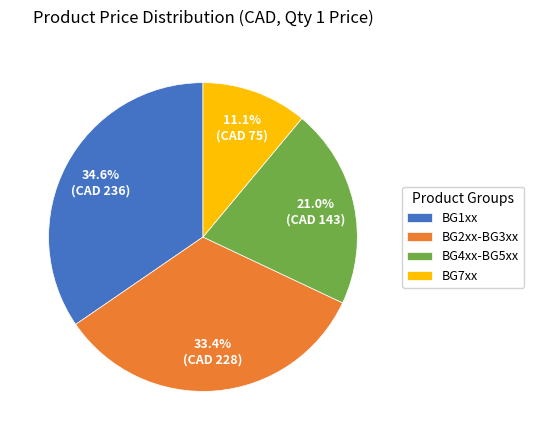

Count the number of slices in the pie.

4